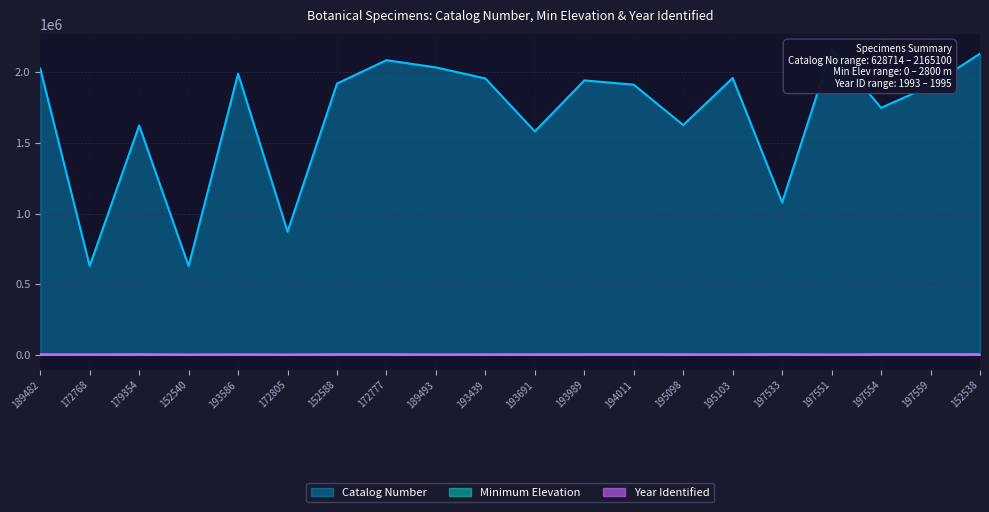

Is the value of Catalog Number at 194011 greater than the value of Minimum Elevation at 172805?

Yes